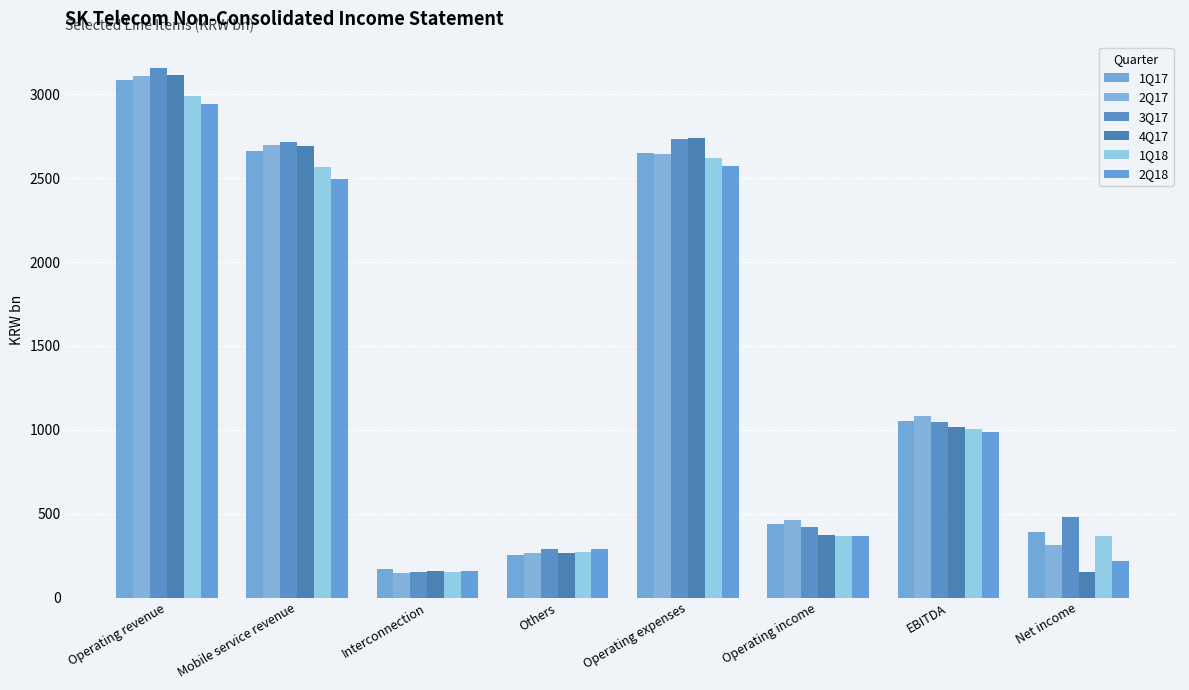

How many groups of bars are there?

8